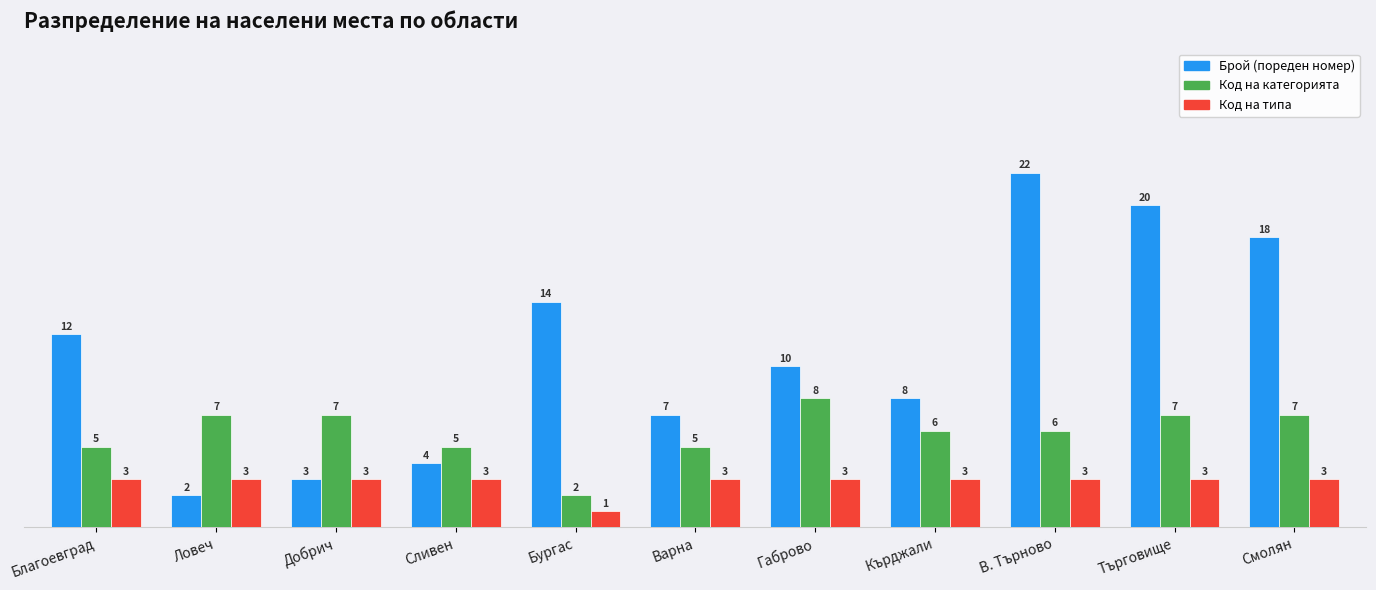

What is the minimum value shown in the chart?

1